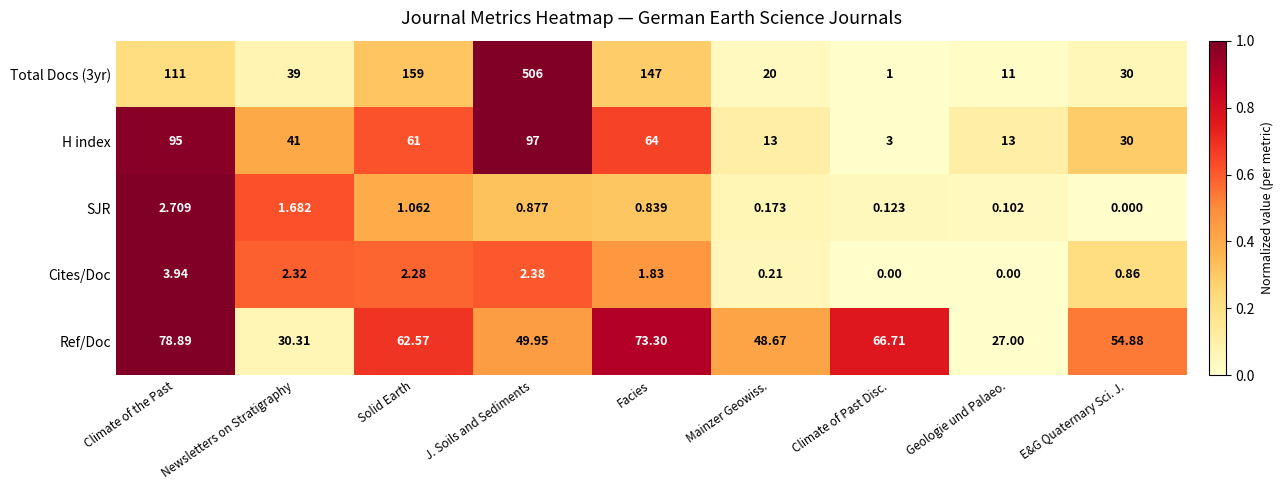

How many series are shown in this chart?

5